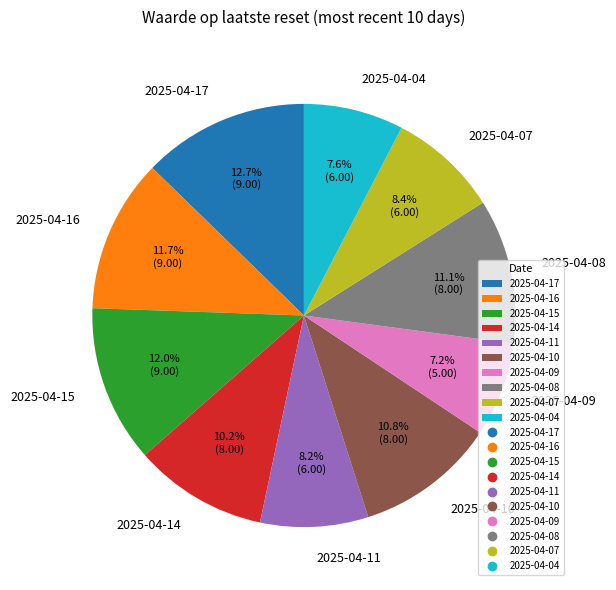

What percentage is the 2025-04-11 slice, to the nearest percent?

8%